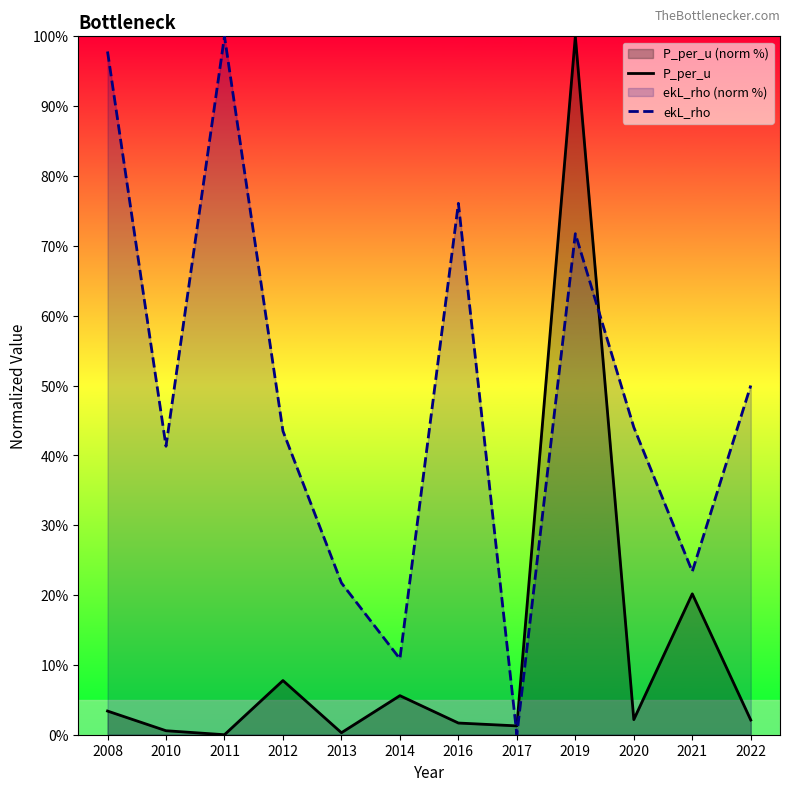

How many values in the ekL_rho series are below 44?

6